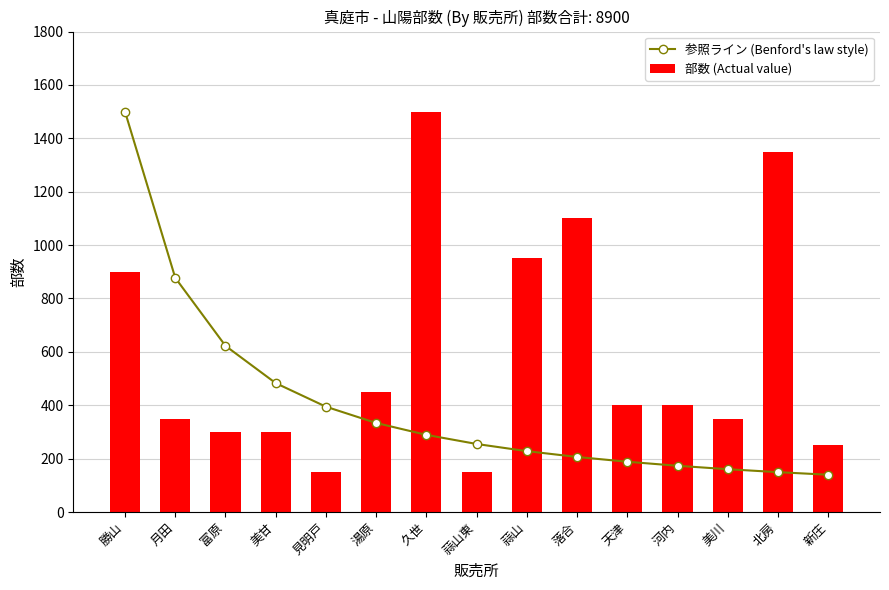

What position from the right is 蒜山東?

8